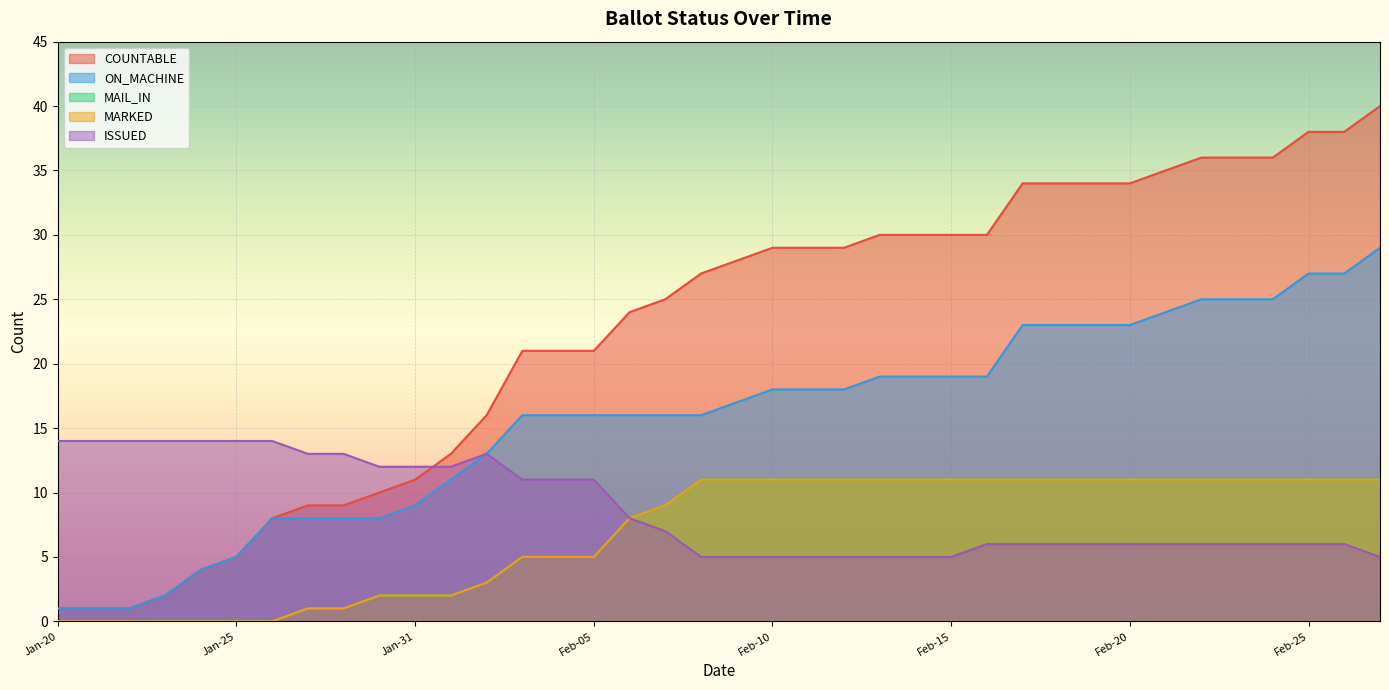

Reading right to left, transcribe all the data shown in this chart.

COUNTABLE: 40	38	38	36	36	36	35	34	34	34	34	30	30	30	30	29	29	29	28	27	25	24	21	21	21	16	13	11	10	9	9	8	5	4	2	1	1	1
ON_MACHINE: 29	27	27	25	25	25	24	23	23	23	23	19	19	19	19	18	18	18	17	16	16	16	16	16	16	13	11	9	8	8	8	8	5	4	2	1	1	1
MAIL_IN: 11	11	11	11	11	11	11	11	11	11	11	11	11	11	11	11	11	11	11	11	9	8	5	5	5	3	2	2	2	1	1	0	0	0	0	0	0	0
MARKED: 11	11	11	11	11	11	11	11	11	11	11	11	11	11	11	11	11	11	11	11	9	8	5	5	5	3	2	2	2	1	1	0	0	0	0	0	0	0
ISSUED: 5	6	6	6	6	6	6	6	6	6	6	6	5	5	5	5	5	5	5	5	7	8	11	11	11	13	12	12	12	13	13	14	14	14	14	14	14	14